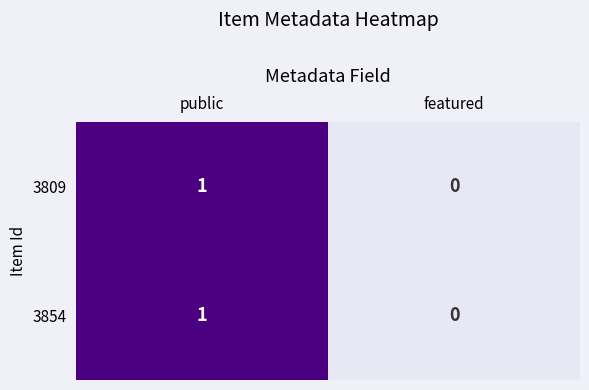

Reading left to right, list all the values displayed in this chart.

3809: public=1	featured=0
3854: public=1	featured=0